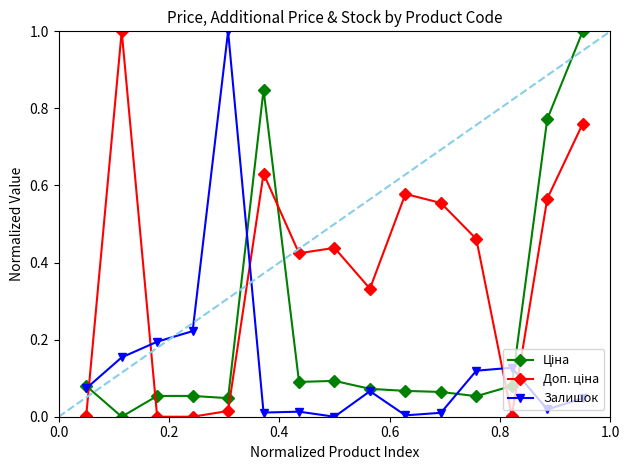

What is the greatest value displayed?

1.0